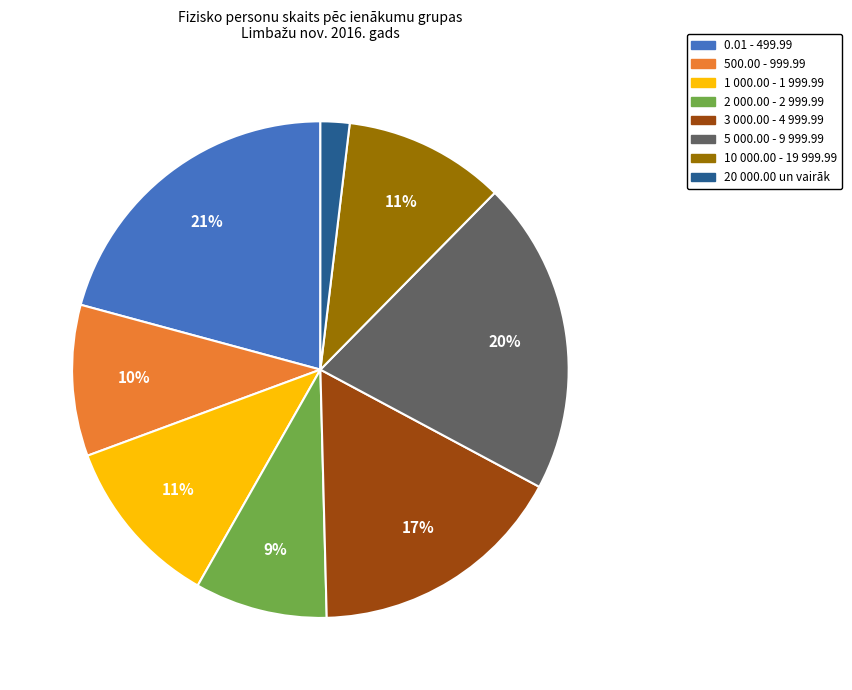

Approximately how many times larger is the value at 1 000.00 - 1 999.99 compared to 0.01 - 499.99?

0.5